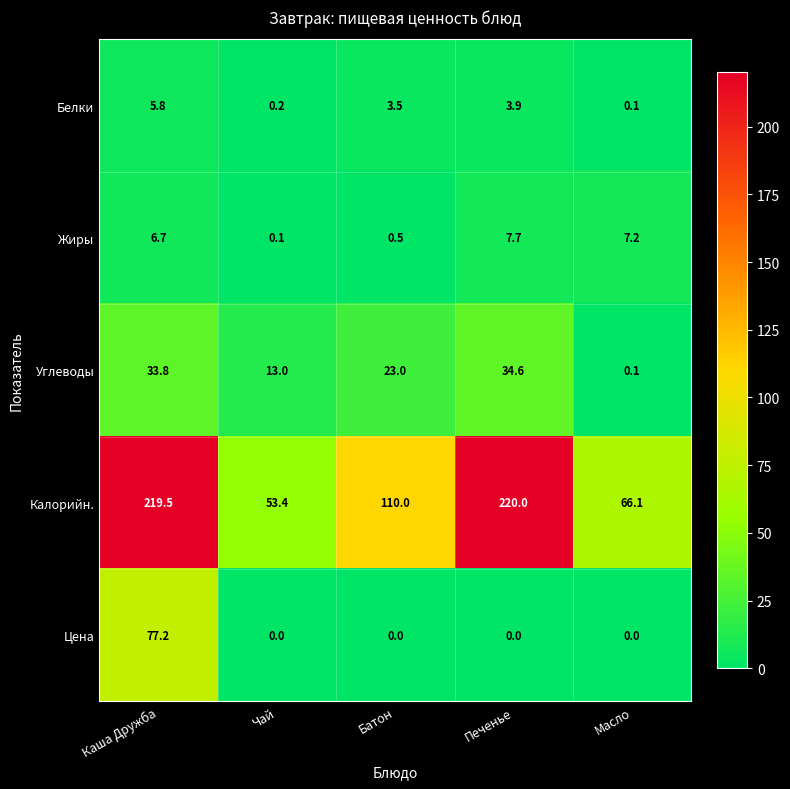

Rank the series at Каша Дружба from highest to lowest value.

Калорийн., Цена, Углеводы, Жиры, Белки